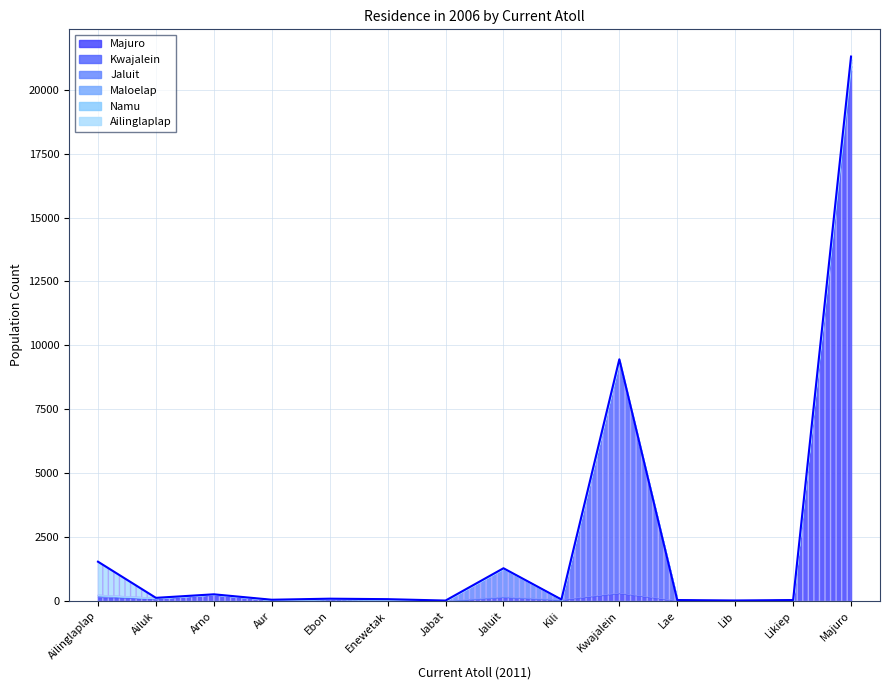

The Namu series shows 1 at Lae. True or false?

True